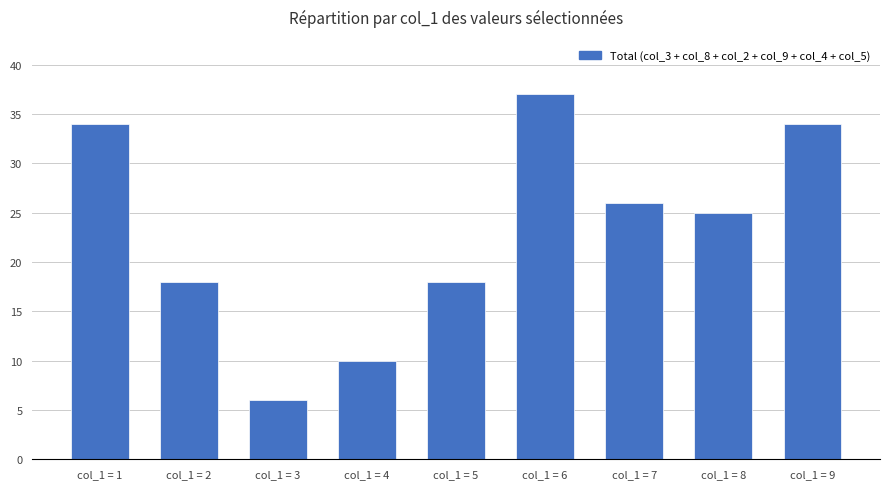

What is the change in value from col_1 = 1 to col_1 = 7?

-8